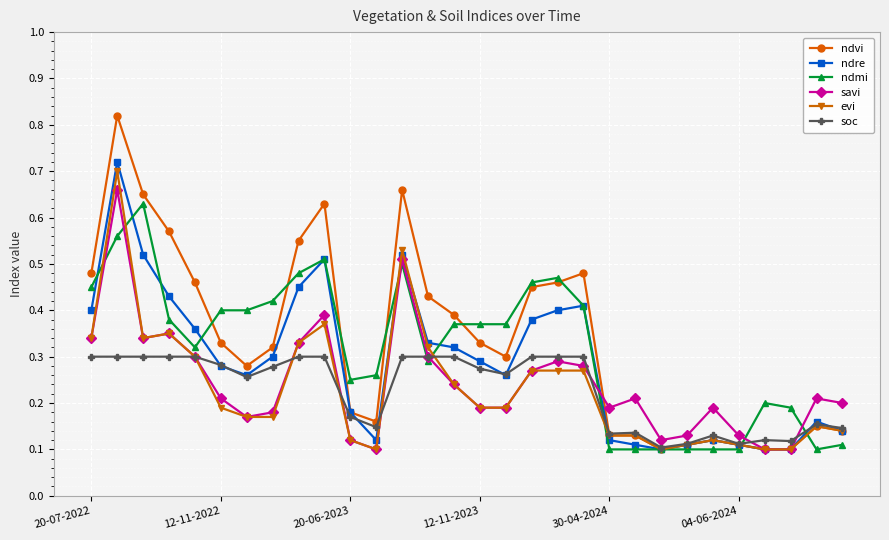

Which series has the widest spread of values?

ndvi